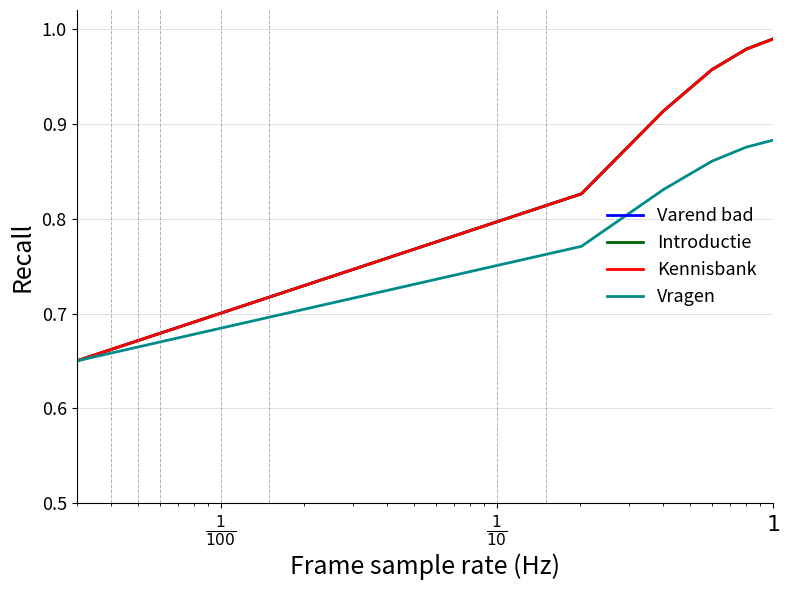

Does the chart display data point markers on the line(s)?

No